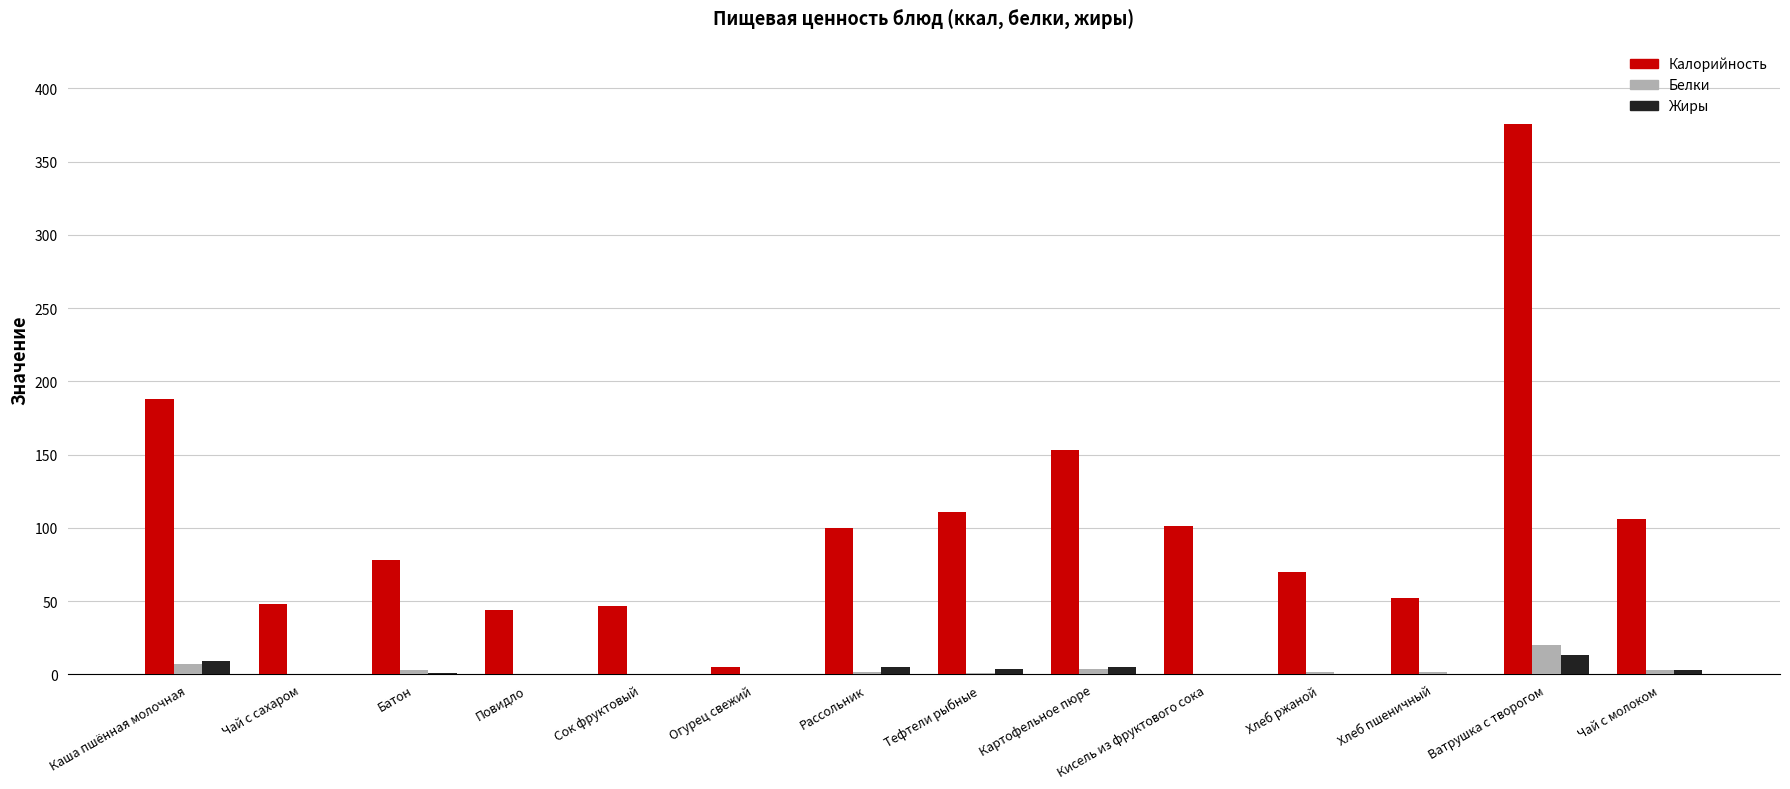

True or false: Калорийность has a value of 153.0 at Картофельное пюре.

True